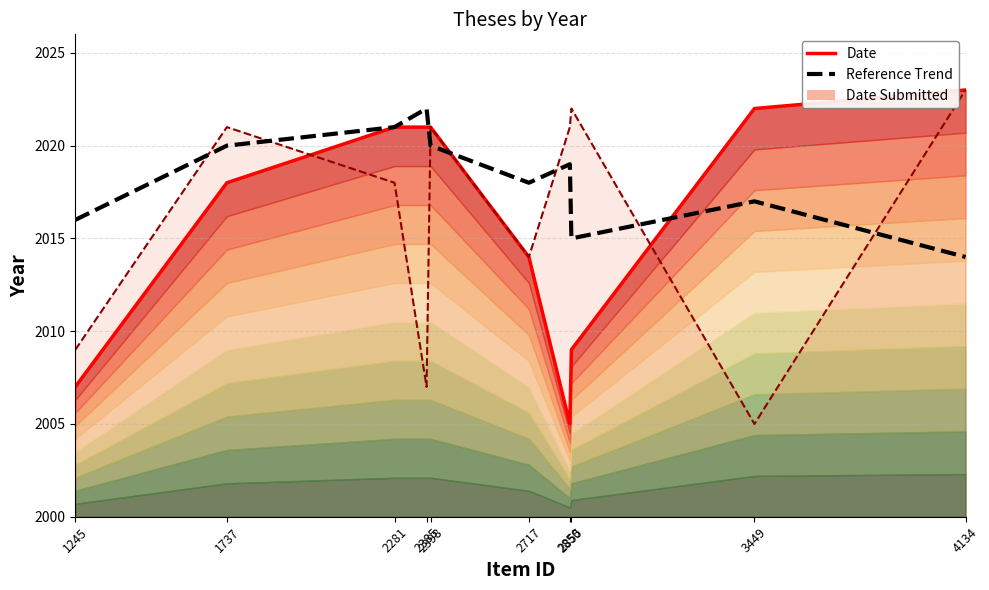

Reading left to right, list all the values displayed in this chart.

Date (line): 1245=2007	1737=2018	2281=2021	2385=2021	2398=2021	2717=2014	2850=2005	2855=2009	3449=2022	4134=2023
Date Submitted (line): 1245=2009	1737=2021	2281=2018	2385=2007	2398=2021	2717=2014	2850=2021	2855=2022	3449=2005	4134=2023
Reference Trend: 1245=2016	1737=2020	2281=2021	2385=2022	2398=2020	2717=2018	2850=2019	2855=2015	3449=2017	4134=2014